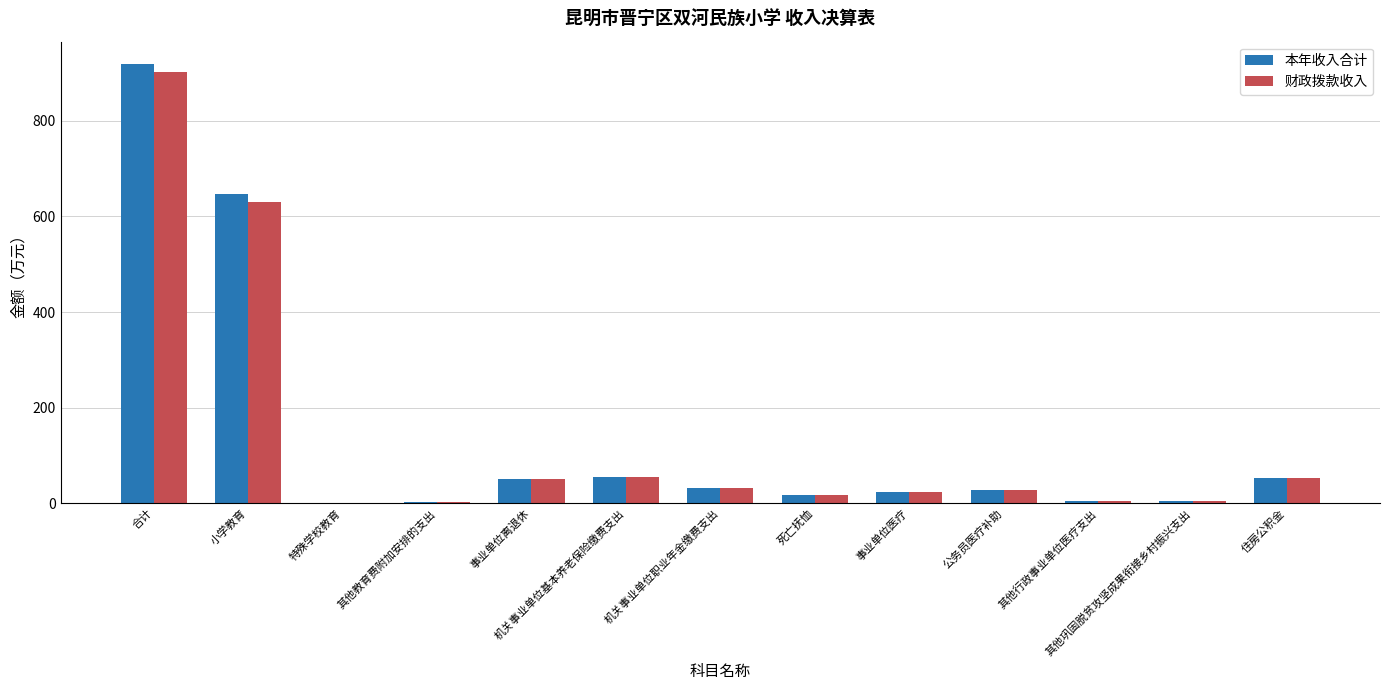

At which label does 财政拨款收入 reach its peak?

合计